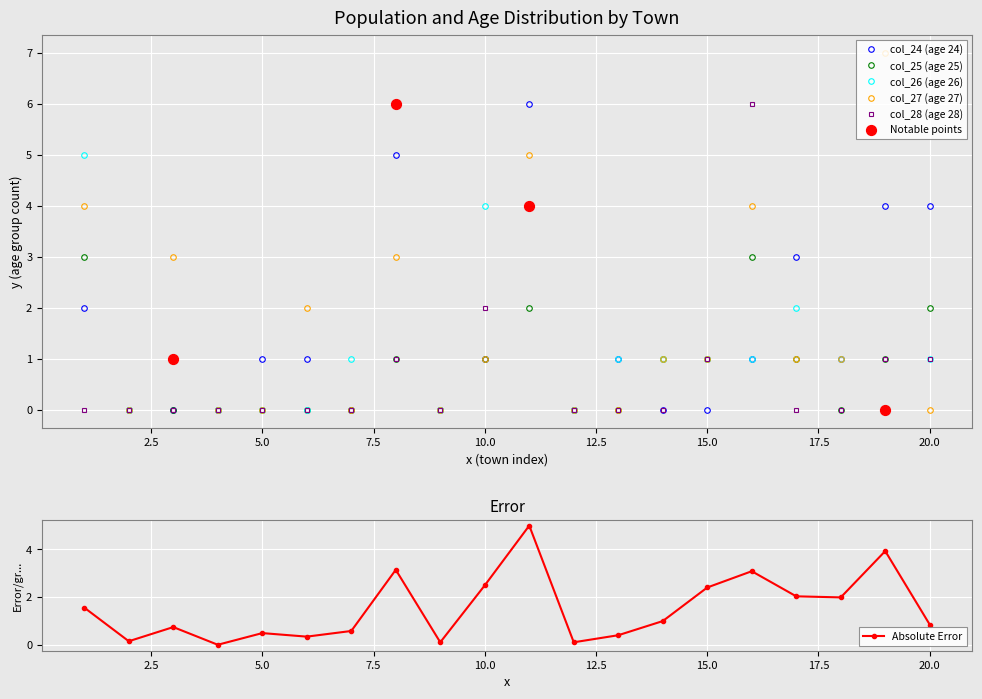

What is the highest value of the col_25 (age 25) series?

3